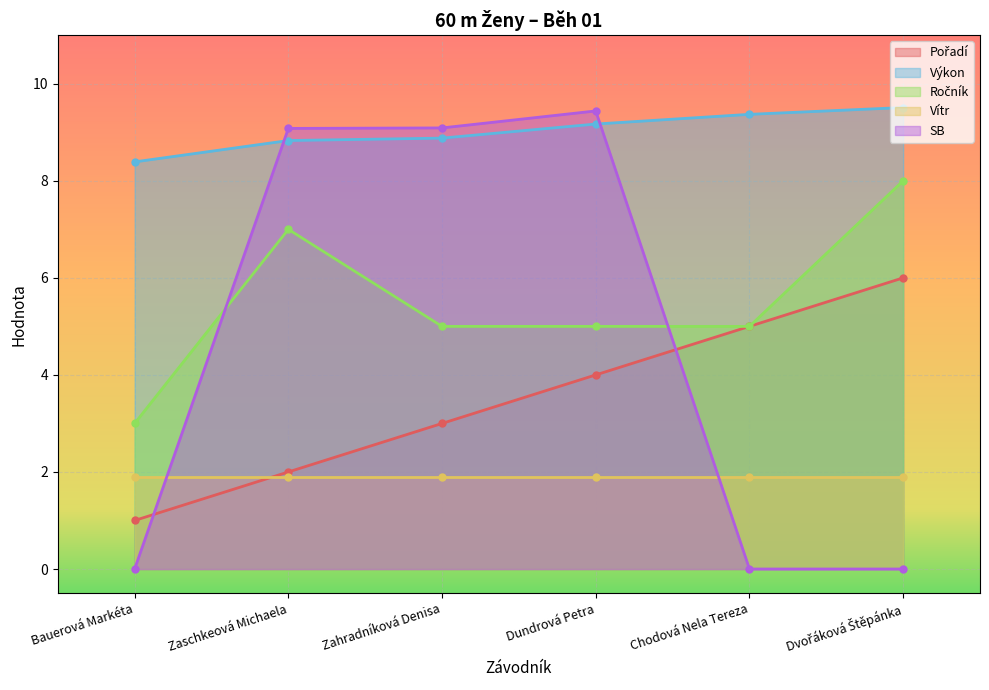

True or false: SB has a value of 16.1 at Dundrová Petra.

False